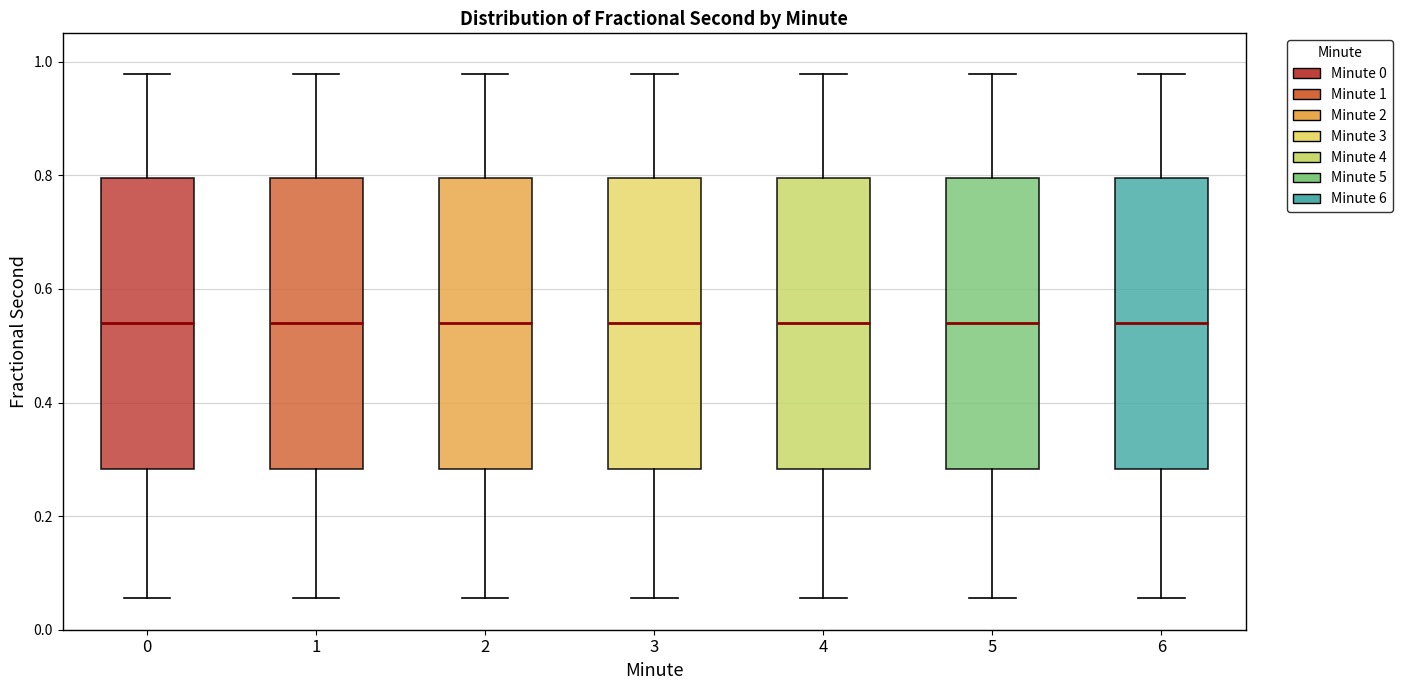

Where is the lower edge of the box at x = 6 on the y-axis? The values are not printed on the chart, so give them approximately, as read against the axis.

0.28